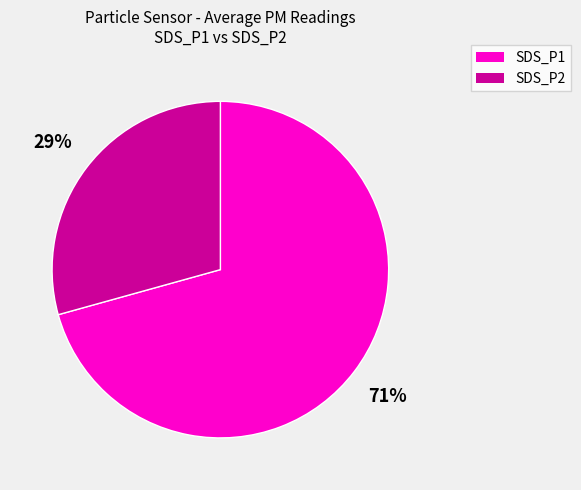

Is it true that SDS_P2 is 22% of the pie?

False